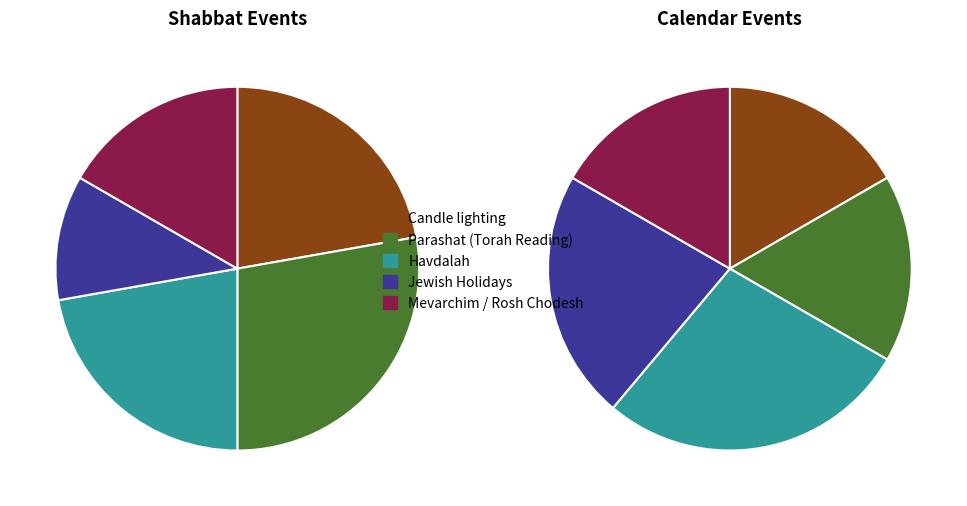

True or false: Mevarchim / Rosh Chodesh accounts for 5% of the total.

False